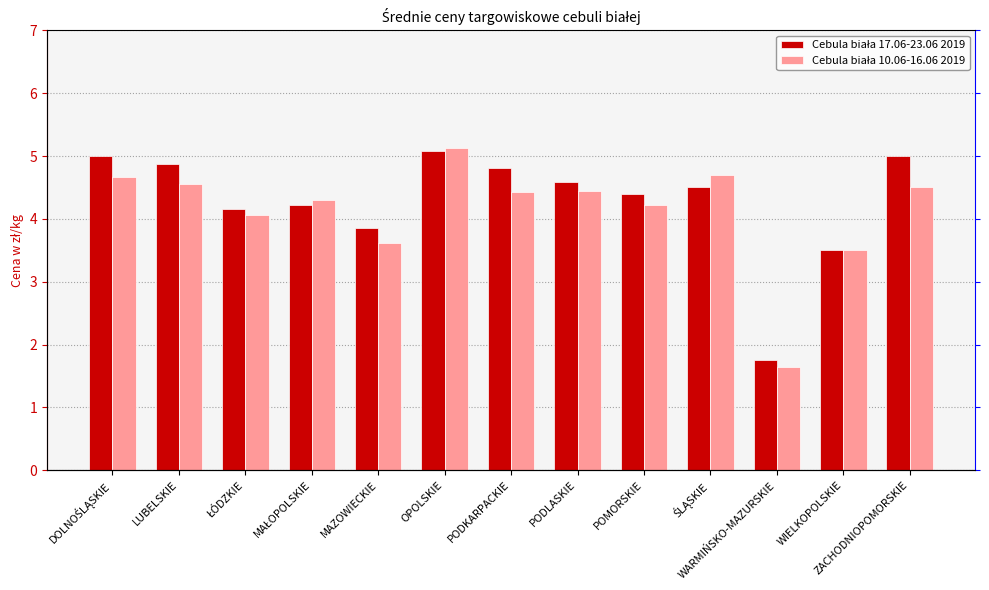

Reading right to left, list all the values displayed in this chart.

Cebula biała 17.06-23.06 2019: ZACHODNIOPOMORSKIE=5.0	WIELKOPOLSKIE=3.5	WARMIŃSKO-MAZURSKIE=1.8	ŚLĄSKIE=4.5	POMORSKIE=4.4	PODLASKIE=4.6	PODKARPACKIE=4.8	OPOLSKIE=5.1	MAZOWIECKIE=3.9	MAŁOPOLSKIE=4.2	ŁÓDZKIE=4.2	LUBELSKIE=4.9	DOLNOŚLĄSKIE=5.0
Cebula biała 10.06-16.06 2019: ZACHODNIOPOMORSKIE=4.5	WIELKOPOLSKIE=3.5	WARMIŃSKO-MAZURSKIE=1.6	ŚLĄSKIE=4.7	POMORSKIE=4.2	PODLASKIE=4.5	PODKARPACKIE=4.4	OPOLSKIE=5.1	MAZOWIECKIE=3.6	MAŁOPOLSKIE=4.3	ŁÓDZKIE=4.1	LUBELSKIE=4.6	DOLNOŚLĄSKIE=4.7